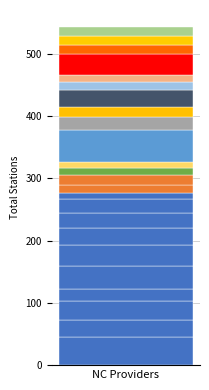

Does the chart contain stacked bars?

Yes